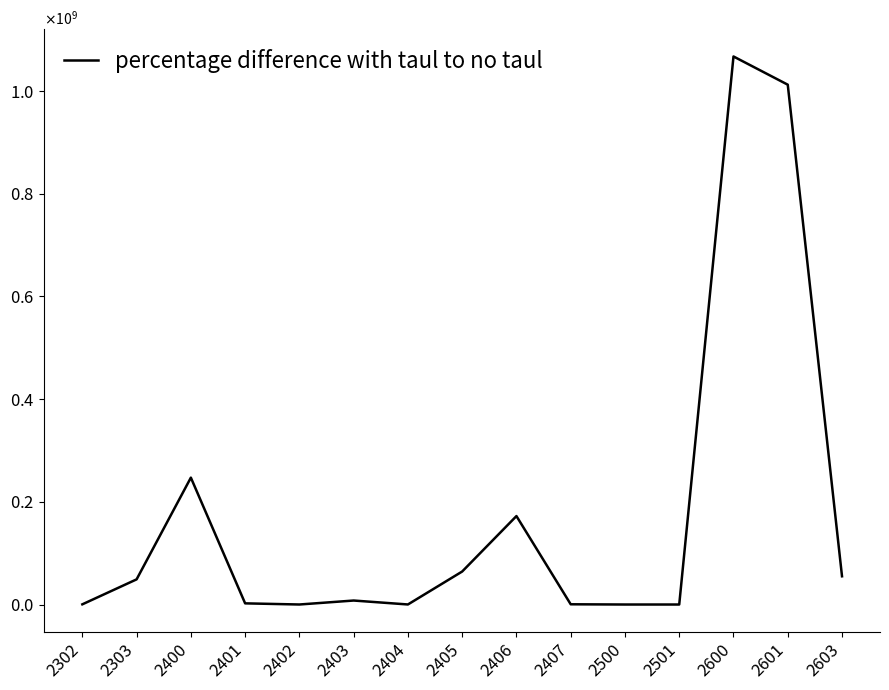

Reading left to right, list all the values displayed in this chart.

2302=360150.0	2303=48997096.4	2400=247155396.4	2401=2260638.1	2402=28220.0	2403=7763083.4	2404=82566.0	2405=64285177.1	2406=172287174.9	2407=448536.9	2500=564.6	2501=564.6	2600=1067545140.0	2601=1012575814.6	2603=54969325.3